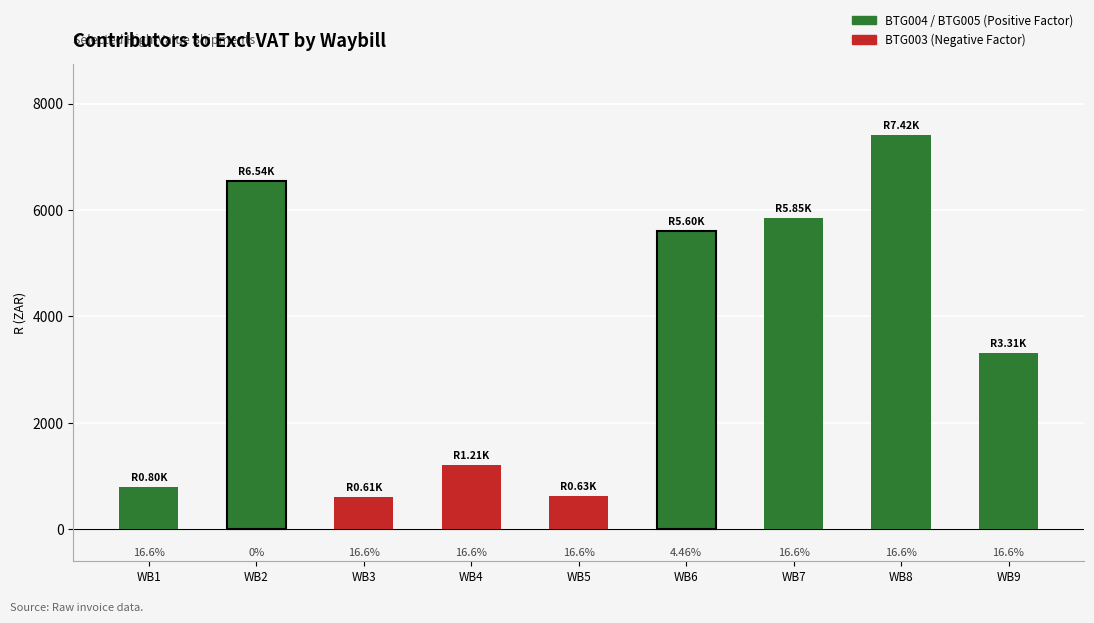

Reading left to right, what are all the values shown in this chart?

803.8	6542.1	611.5	1208.4	628.5	5600.0	5853.3	7418.0	3312.9